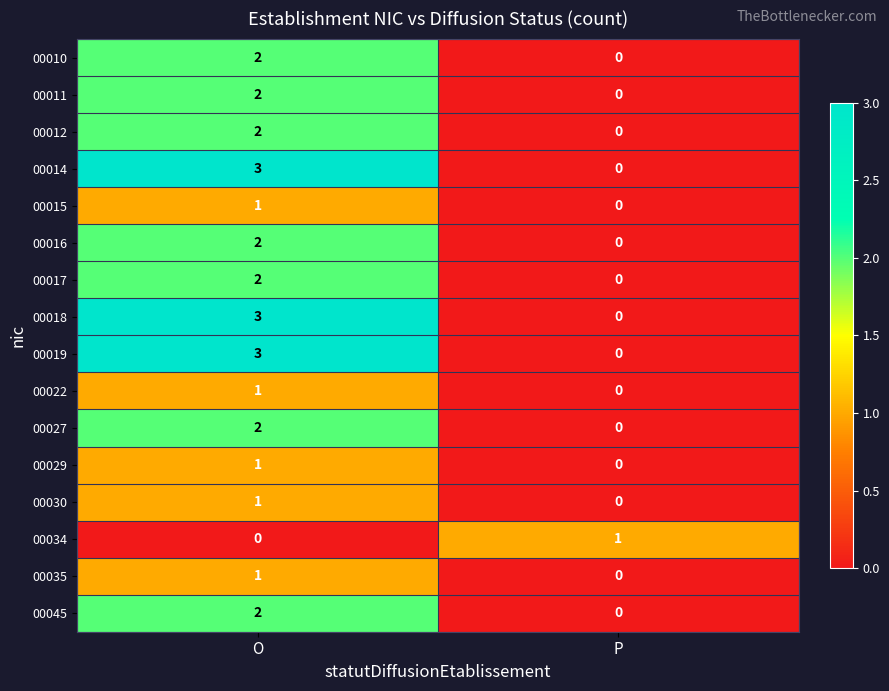

At which label is 00035 closest to 0?

P